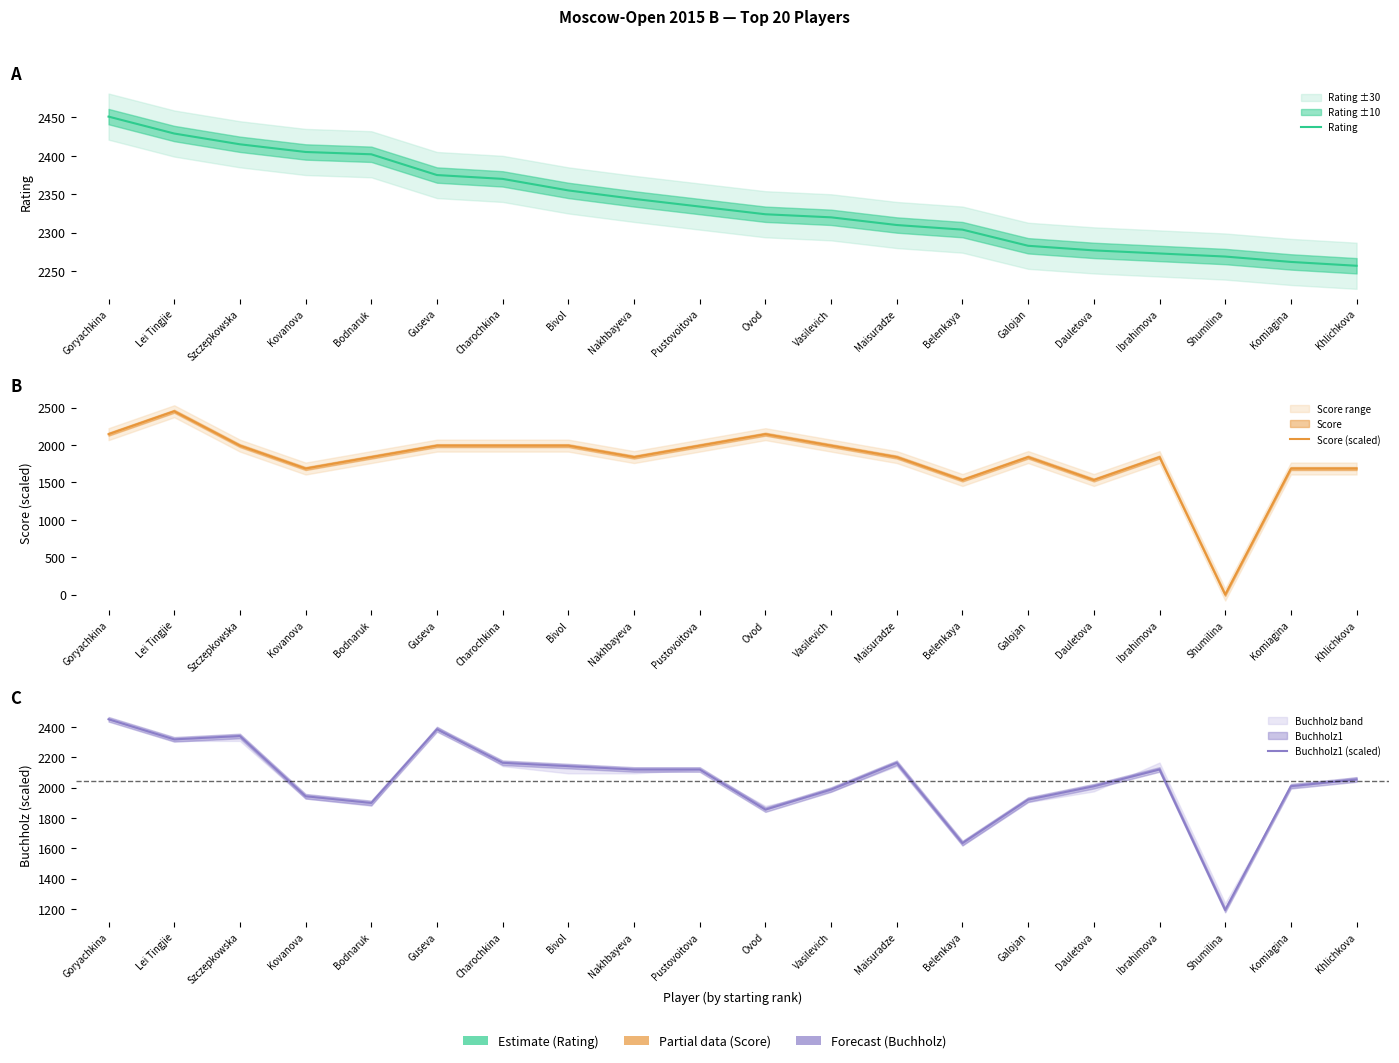

What is the sum of all Rating values?

46759.0